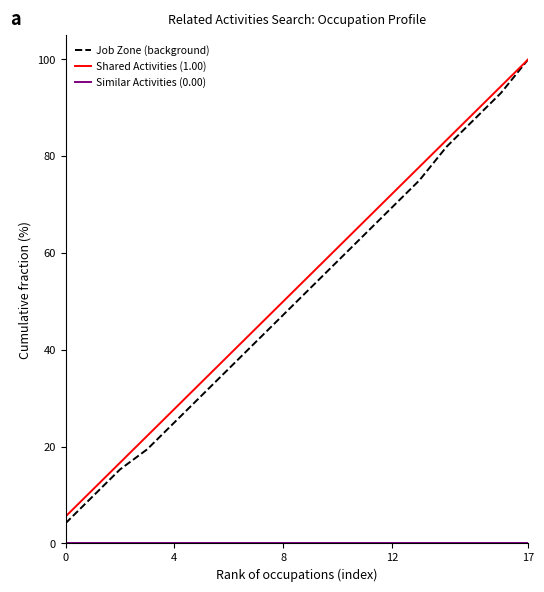

What is the greatest value displayed?

100.0